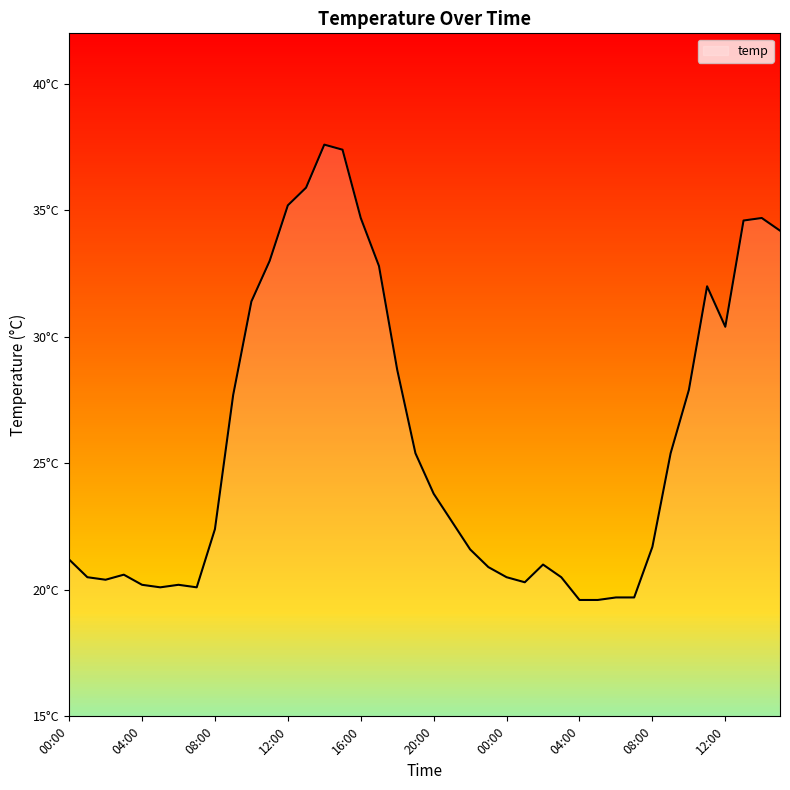

Reading left to right, what are all the values shown in this chart?

21.2	20.5	20.4	20.6	20.2	20.1	20.2	20.1	22.4	27.7	31.4	33.0	35.2	35.9	37.6	37.4	34.7	32.8	28.7	25.4	23.8	22.7	21.6	20.9	20.5	20.3	21.0	20.5	19.6	19.6	19.7	19.7	21.7	25.4	27.9	32.0	30.4	34.6	34.7	34.2